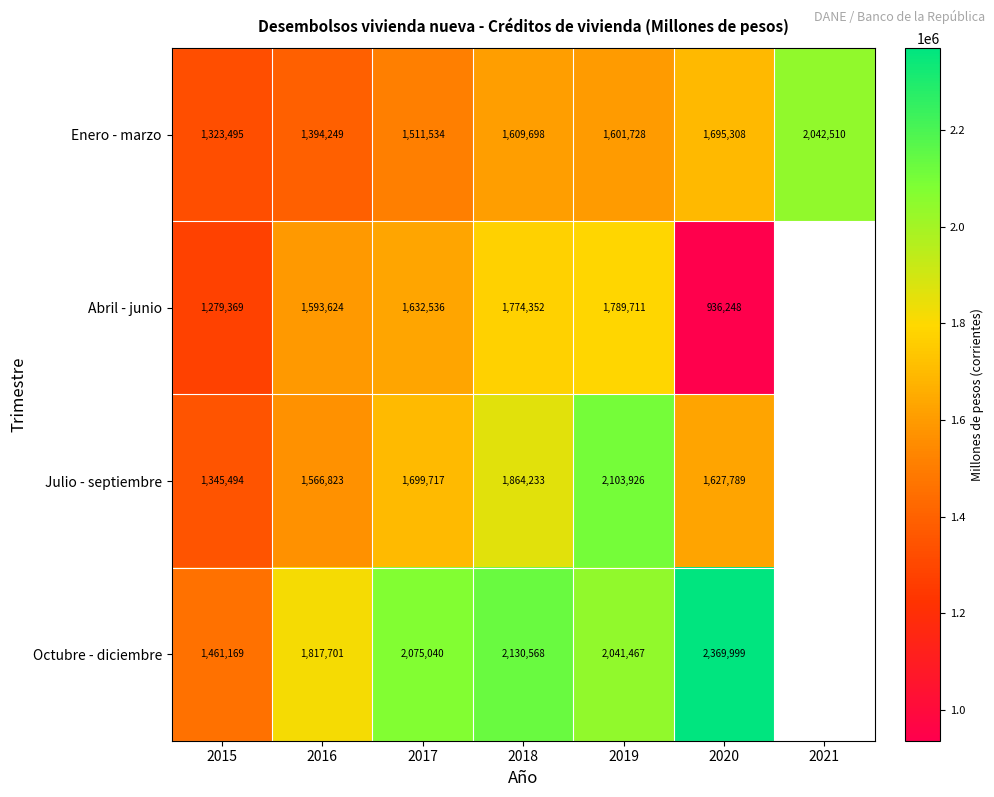

Is it true that Octubre - diciembre equals 2379406.8 at 2015?

False